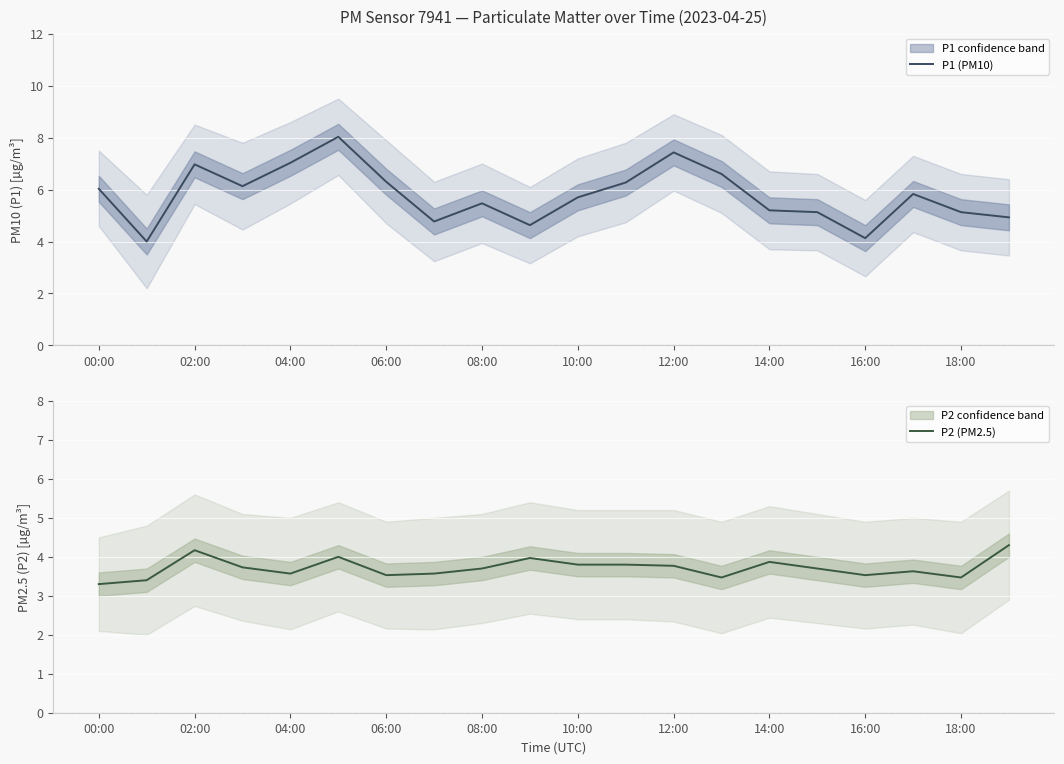

True or false: P2 (PM2.5) and P1 (PM10) intersect in this chart.

False